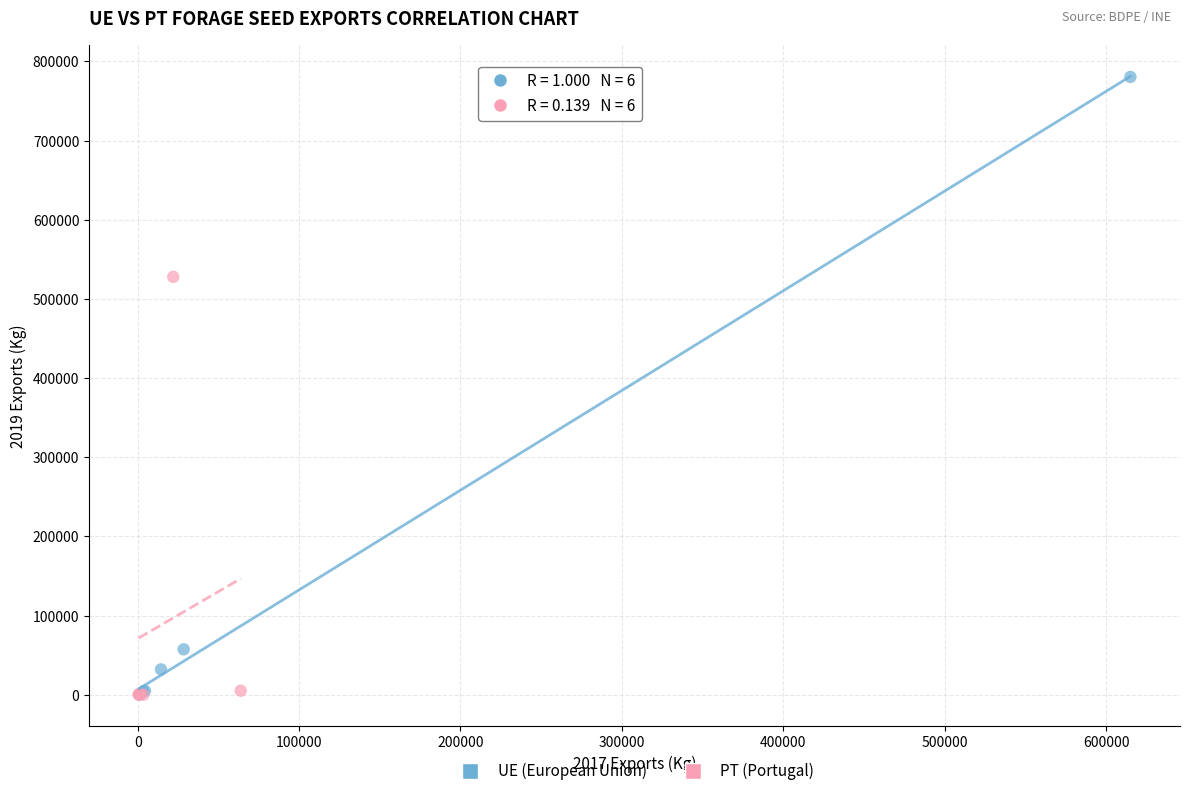

Which series contains the highest Y value?

UE (European Union)